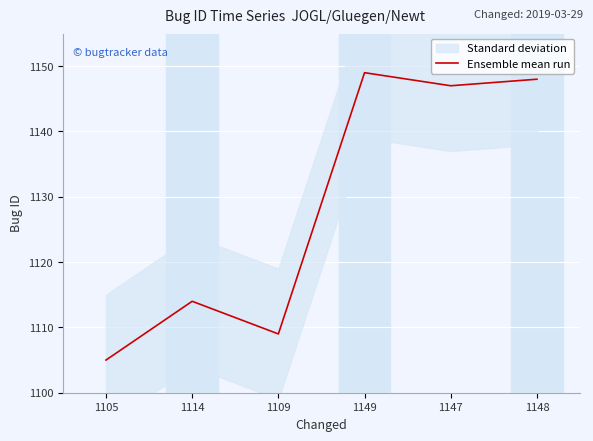

What is the ratio of the value at 1109 to the value at 1148?

1.0